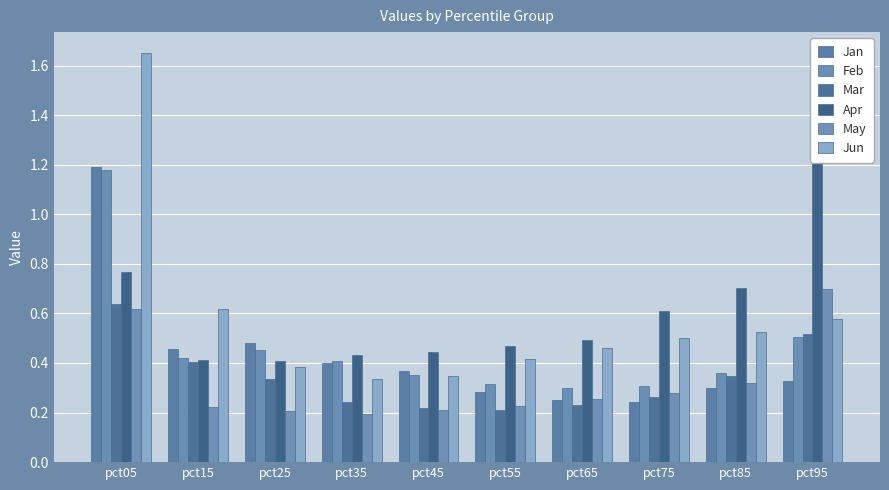

The value of Apr at pct55 is 0.7. True or false?

False